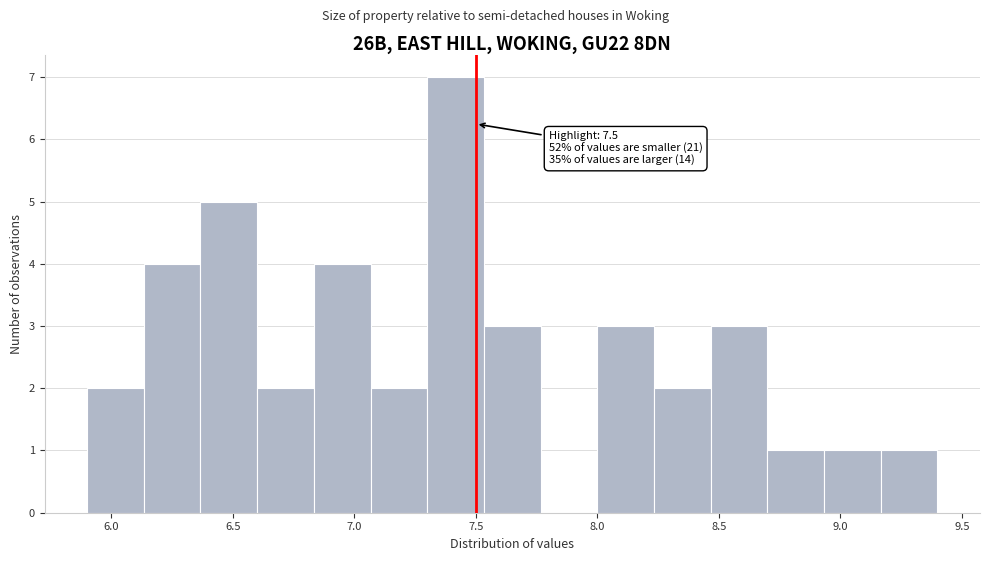

Which range on the x-axis has the tallest bar?

7.30 to 7.55